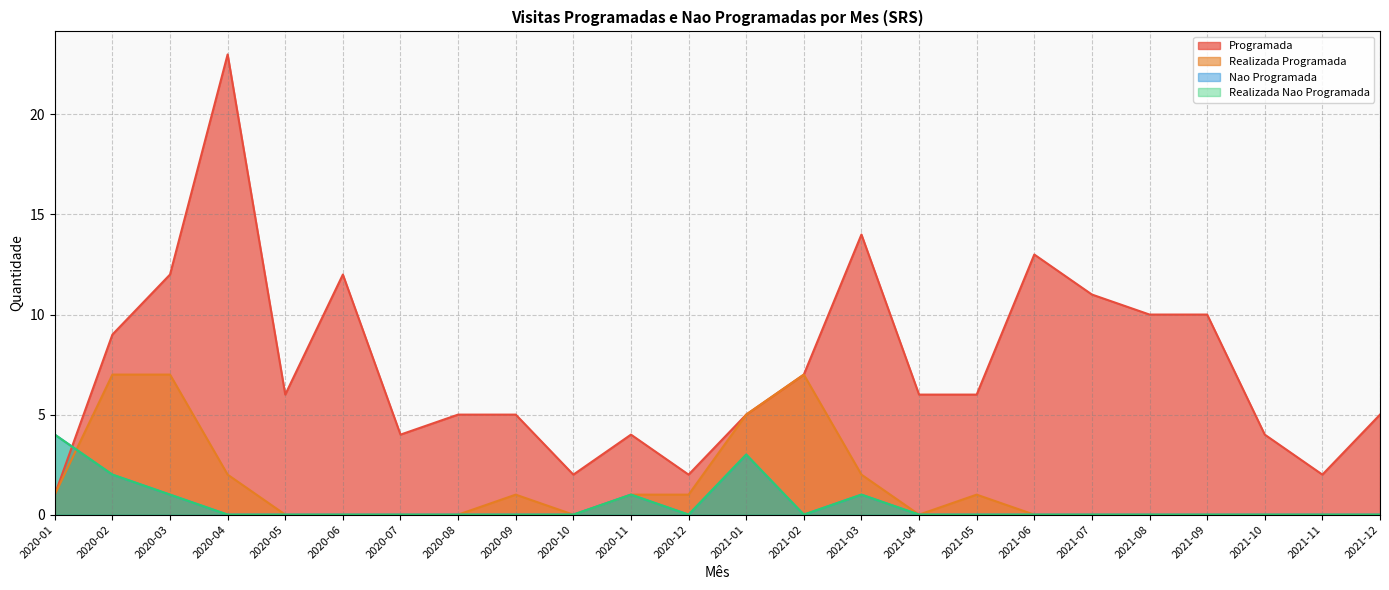

Count the number of categories in the chart.

24